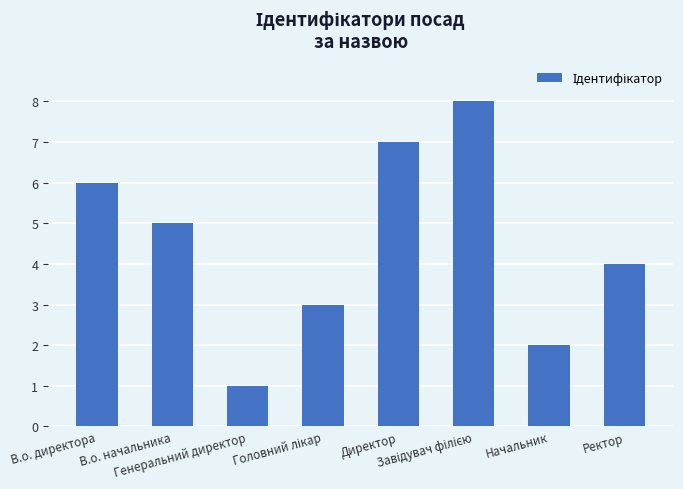

What is the difference between the second highest and second lowest values?

5